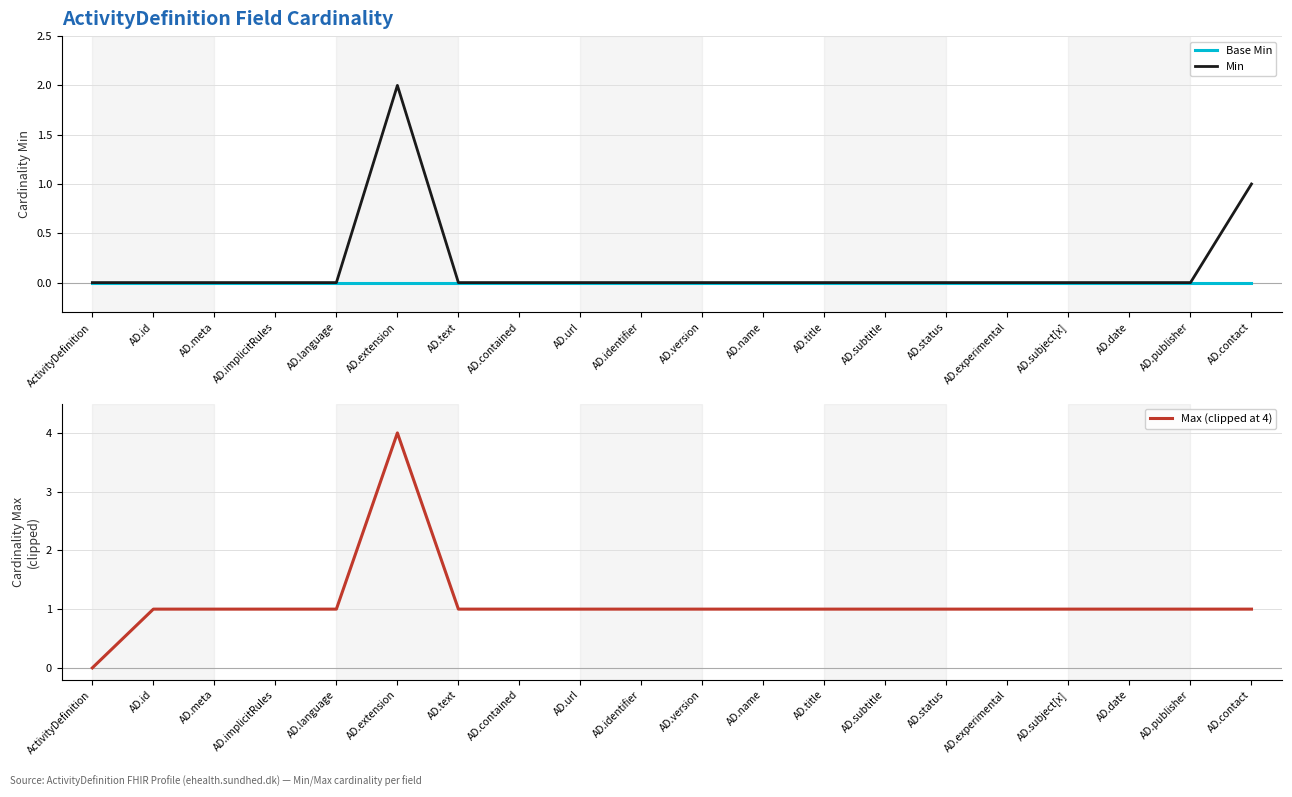

At which label is Base Min closest to 0?

ActivityDefinition